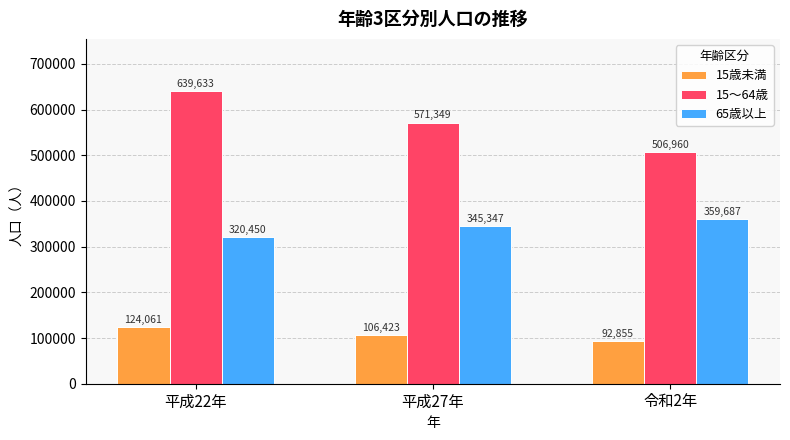

Which category has the lowest value in the 15歳未満 series?

令和2年